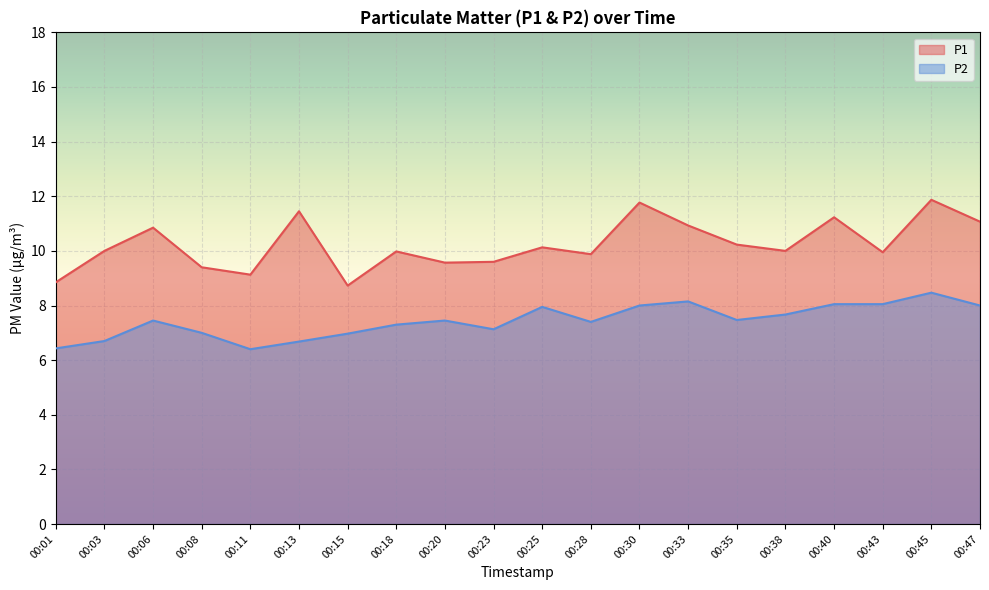

The value of P2 at 00:30 is 8.0. True or false?

True